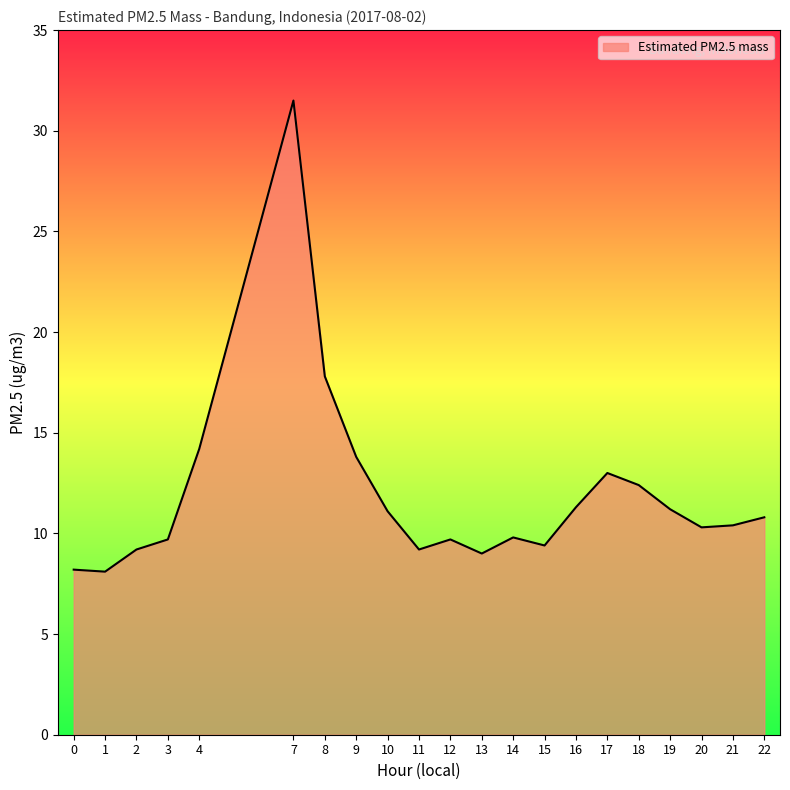

What is the difference between the maximum and minimum values?

23.4